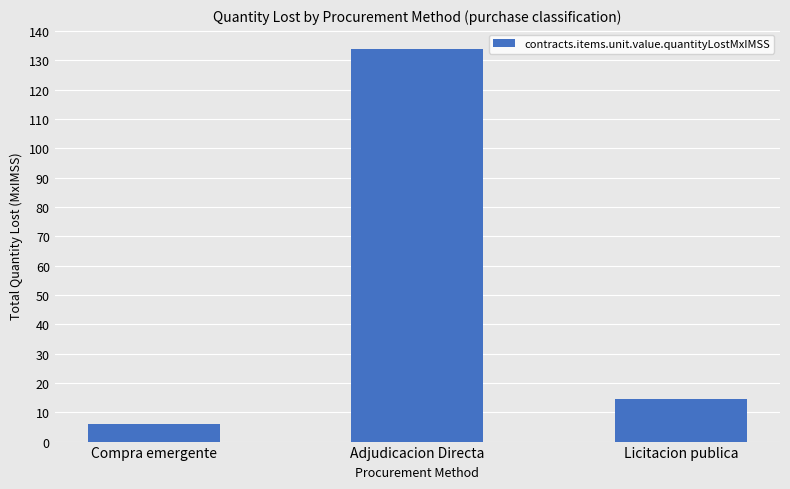

What is the average value?

51.4